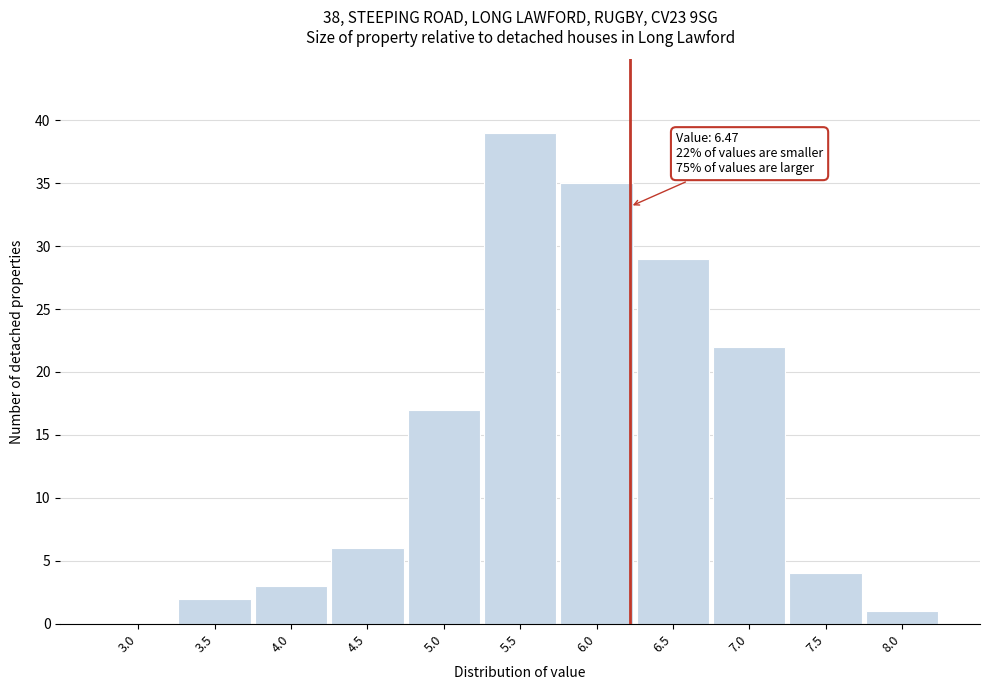

Reading left to right, extract all data points from this chart.

3.0=0	3.5=2	4.0=3	4.5=6	5.0=17	5.5=39	6.0=35	6.5=29	7.0=22	7.5=4	8.0=1